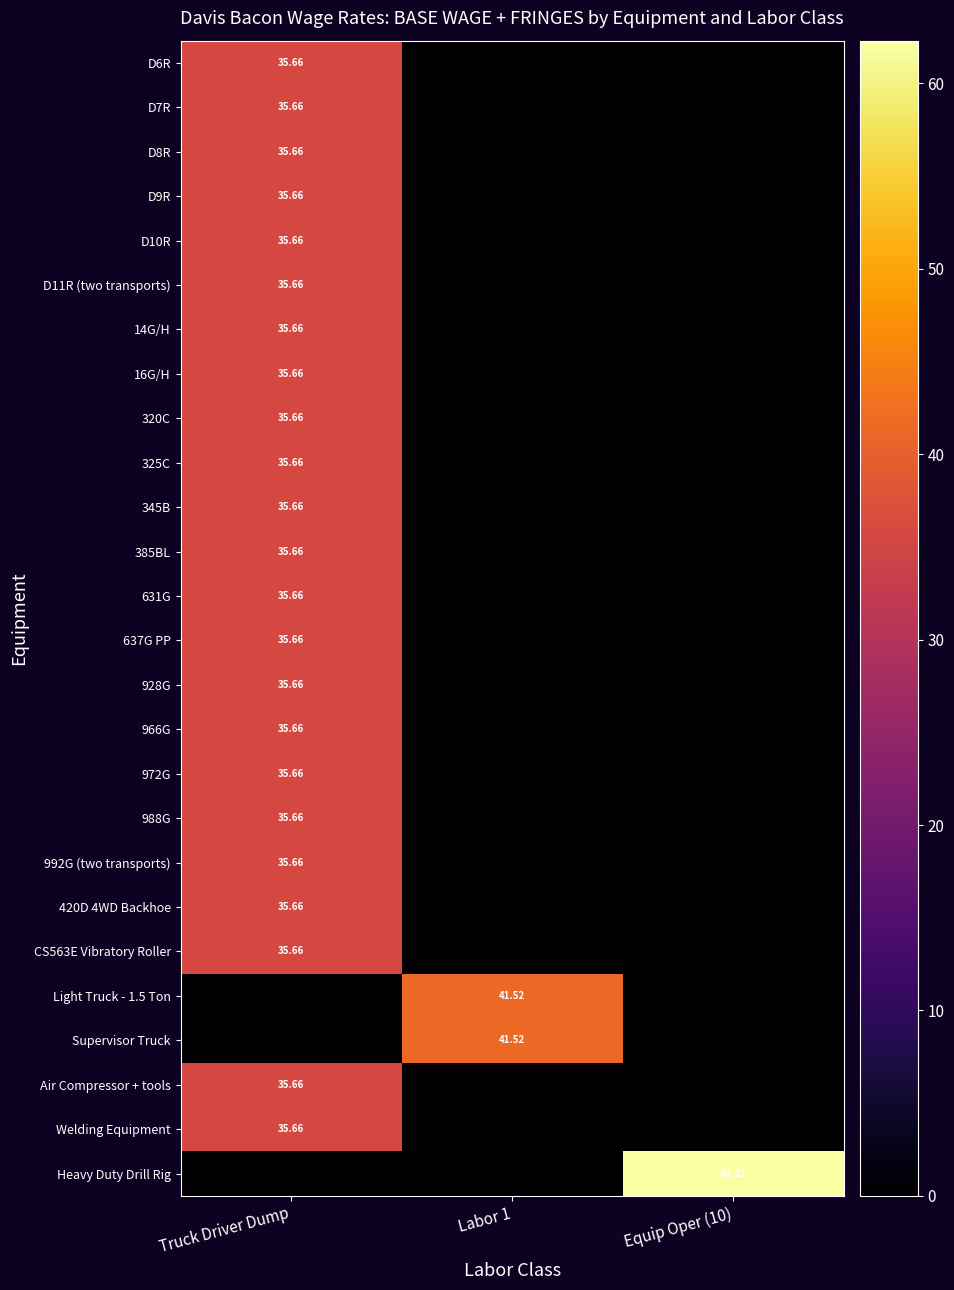

What is the difference between the highest and lowest values at Equip Oper (10)?

62.3